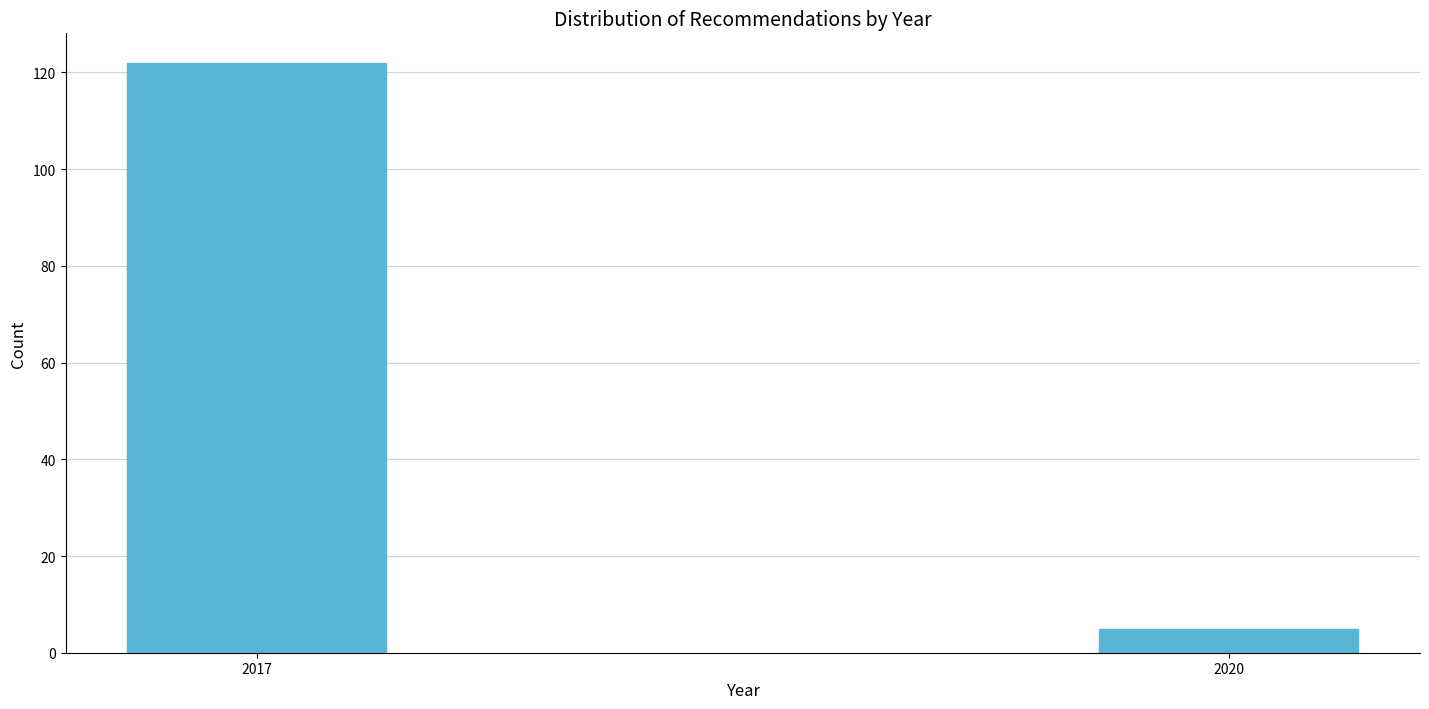

Reading left to right, extract all data points from this chart.

122	5